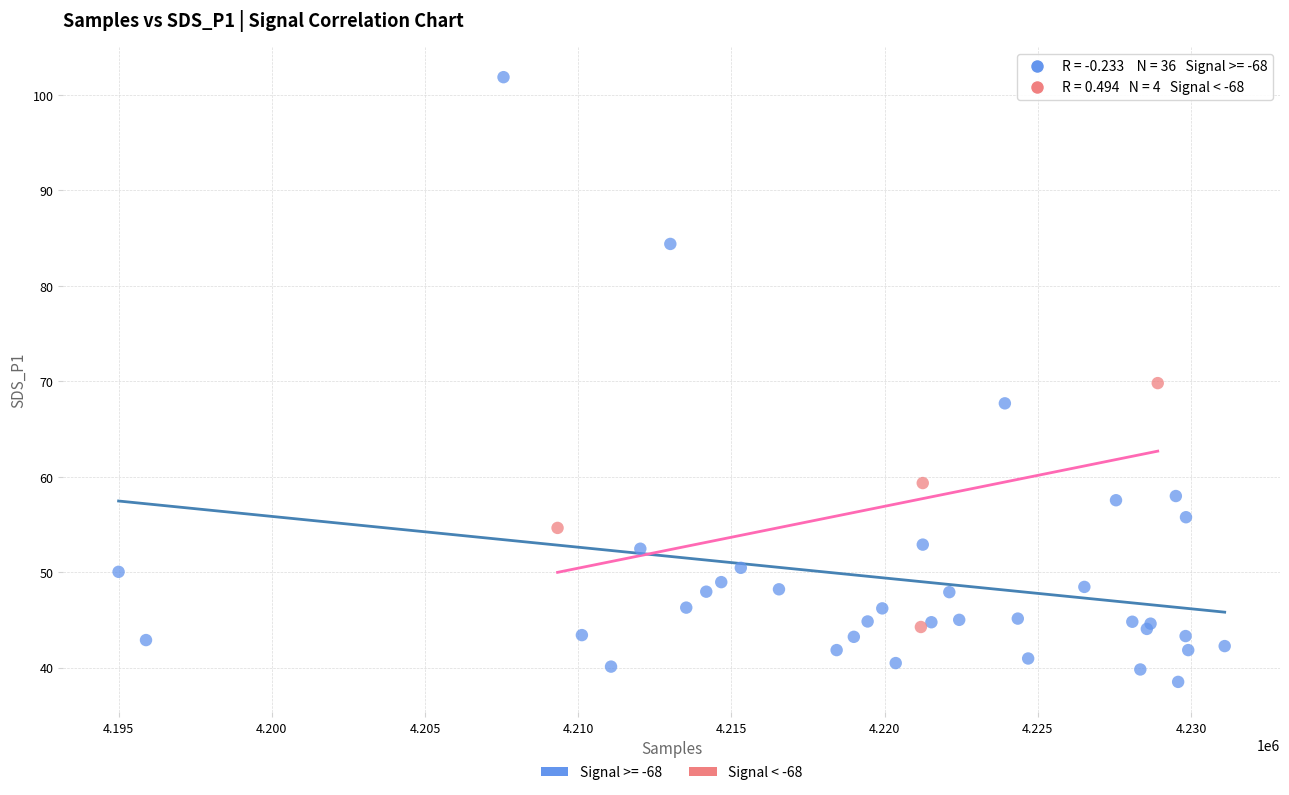

Which series has the largest Y range (max minus min)?

Signal >= -68